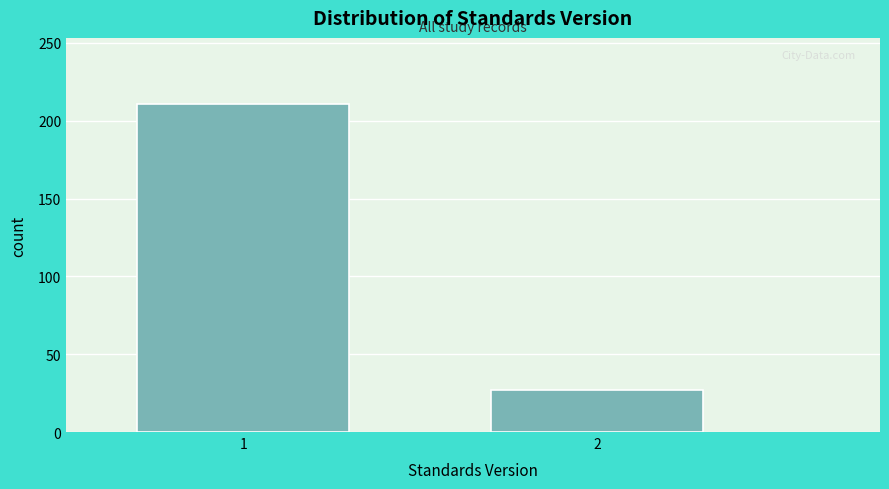

Reading left to right, what are all the values shown in this chart?

211	27